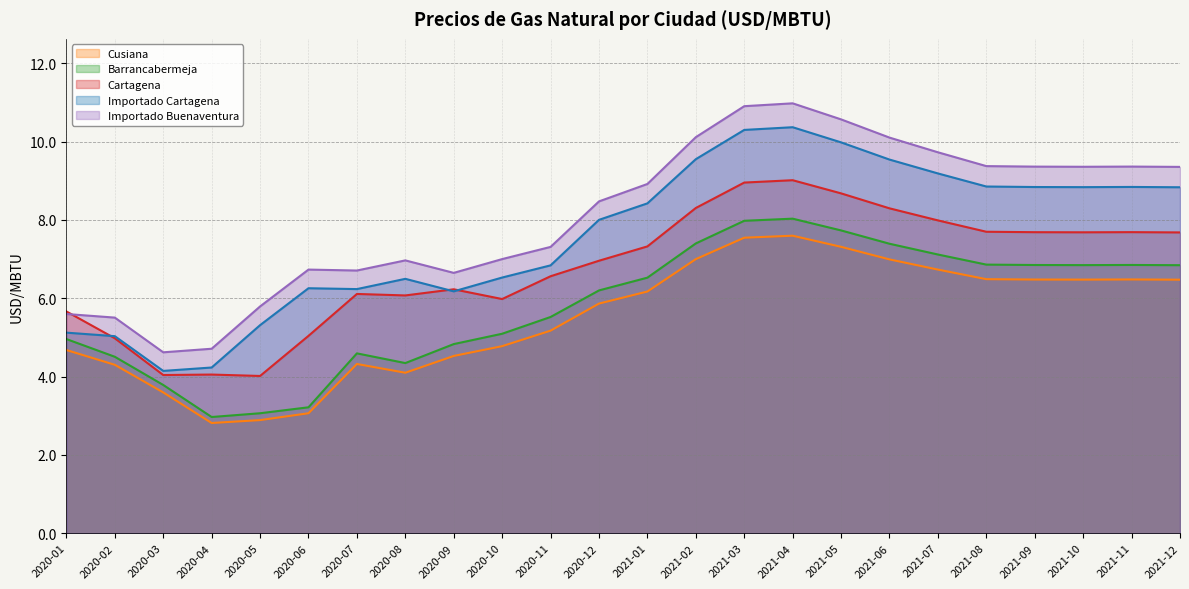

The Importado Cartagena series shows 8.8 at 2021-11. True or false?

True